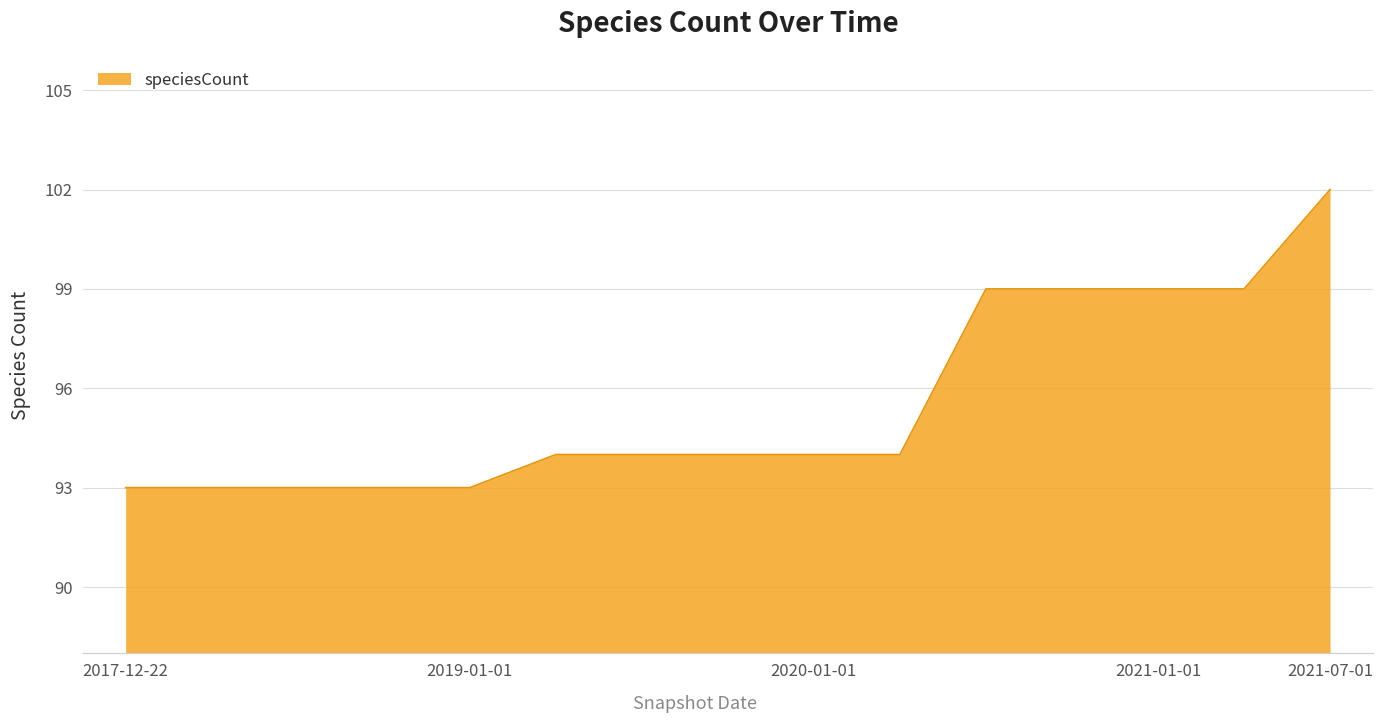

How many lines are shown in the chart?

1